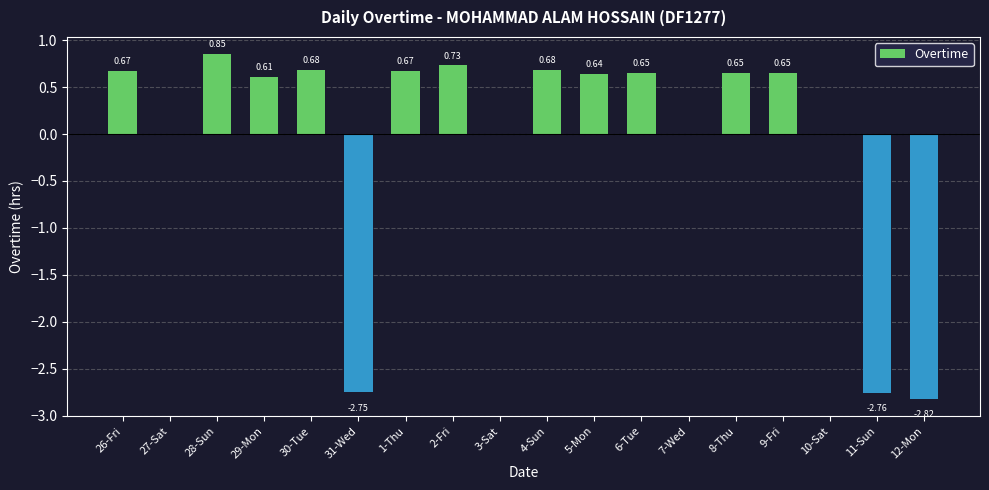

Between 28-Sun and 7-Wed, which is larger?

28-Sun